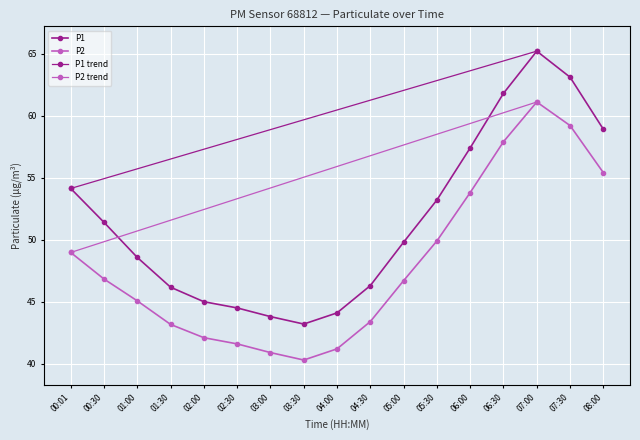

Where is the first local maximum for P2?

07:00